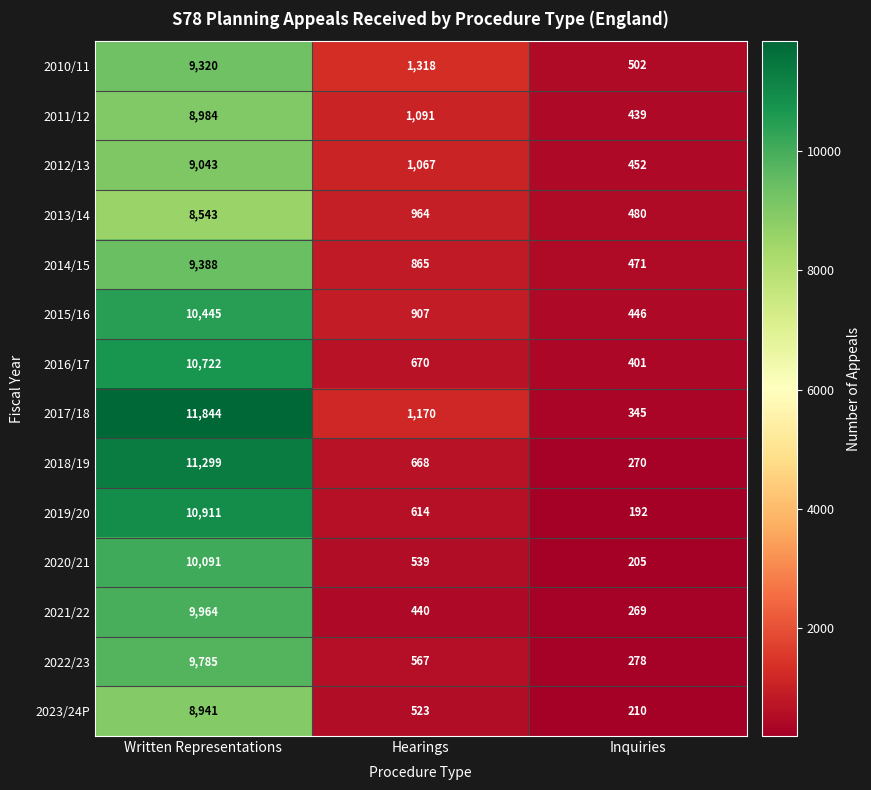

What is the approximate value of 2018/19 at Hearings, to the nearest 10?

670